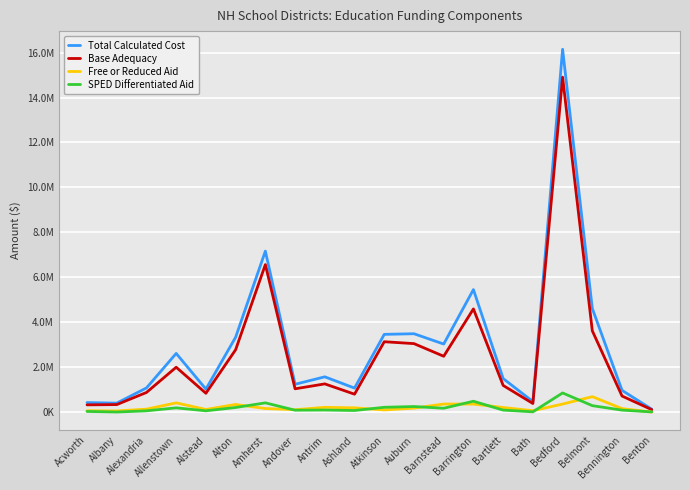

At how many categories does at least one series exceed 13707605?

1